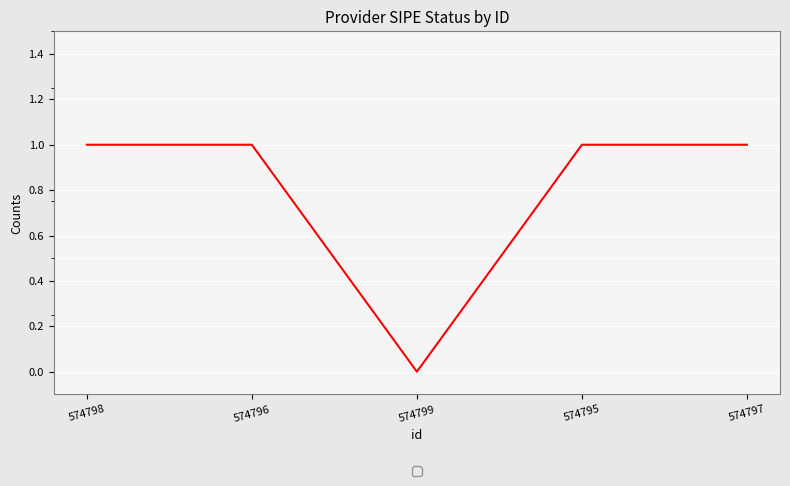

What is the difference between the maximum and minimum values?

1